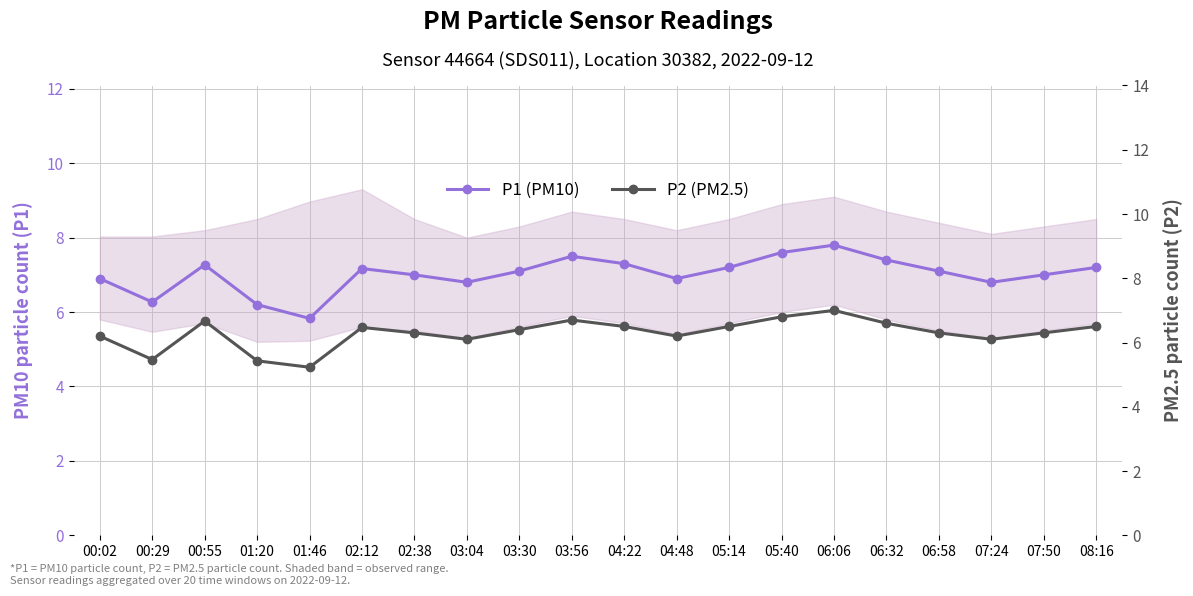

Where does the P1 (PM10) series first go above 7?

00:55